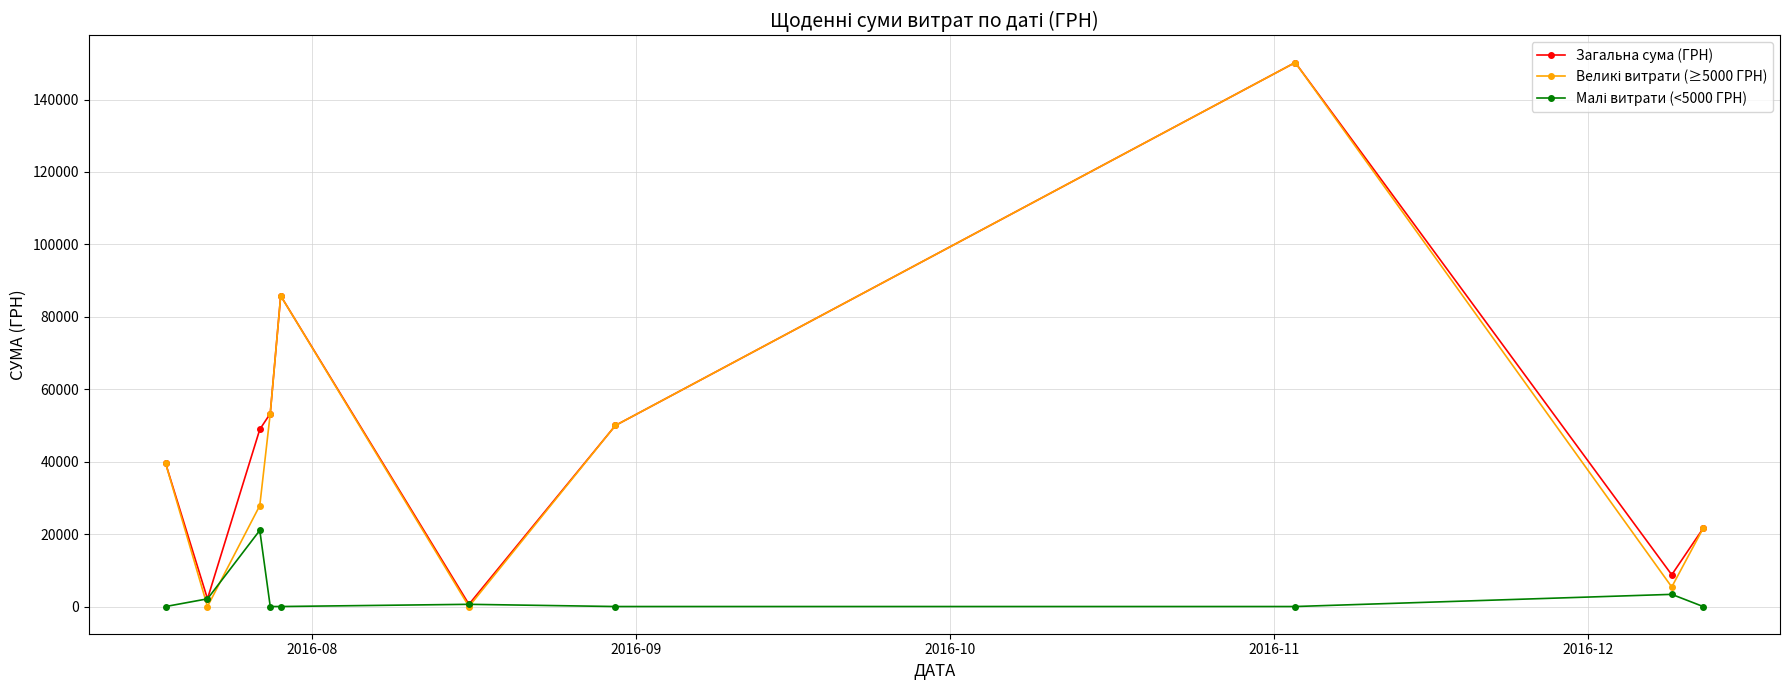

At how many categories does at least one series exceed 16753?

7